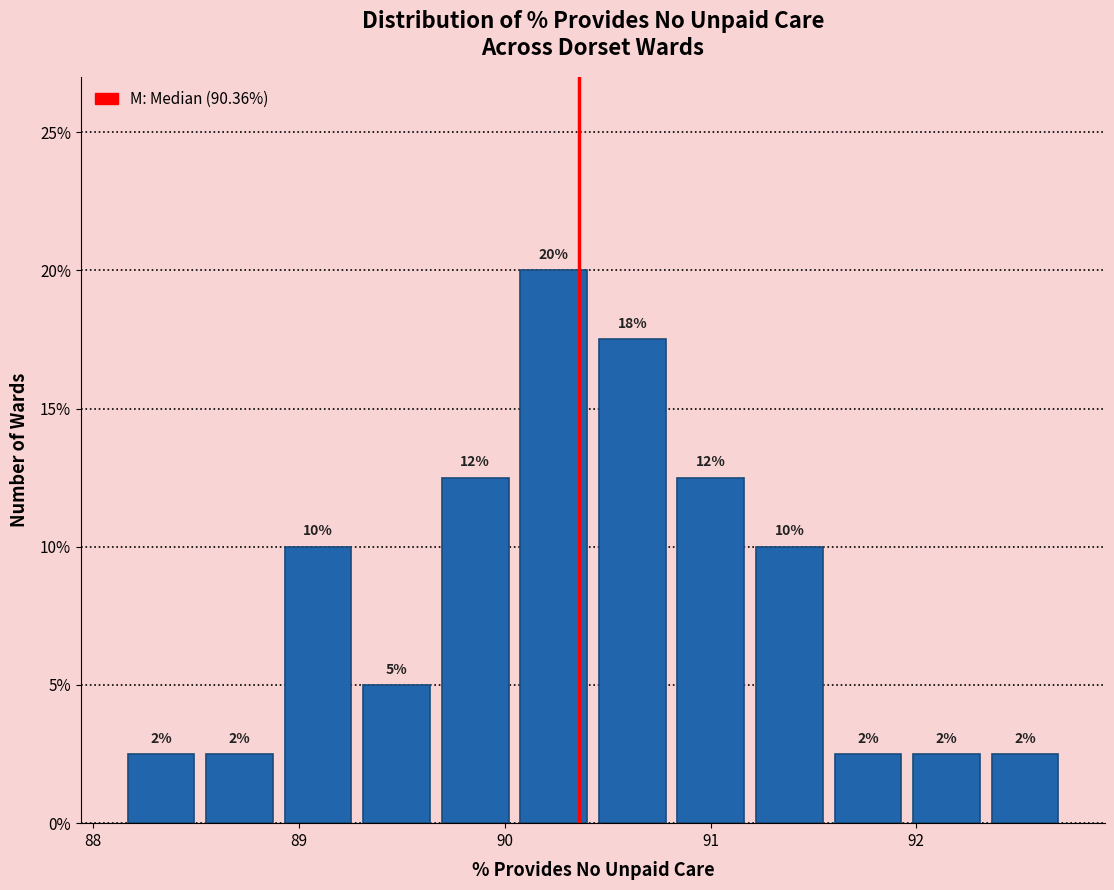

Read against the x-axis, roughly where is the centre of the tallest bar?

90.2